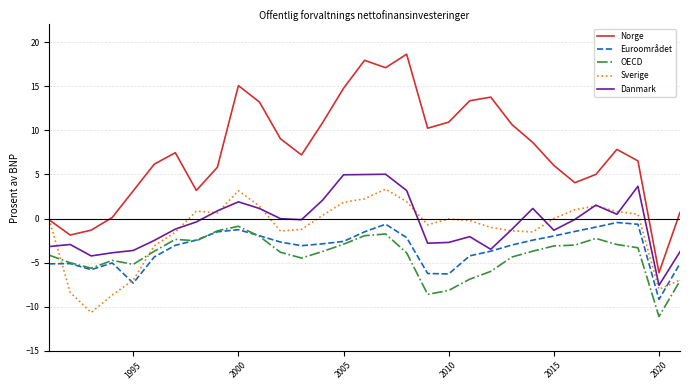

How many lines are shown in the chart?

5